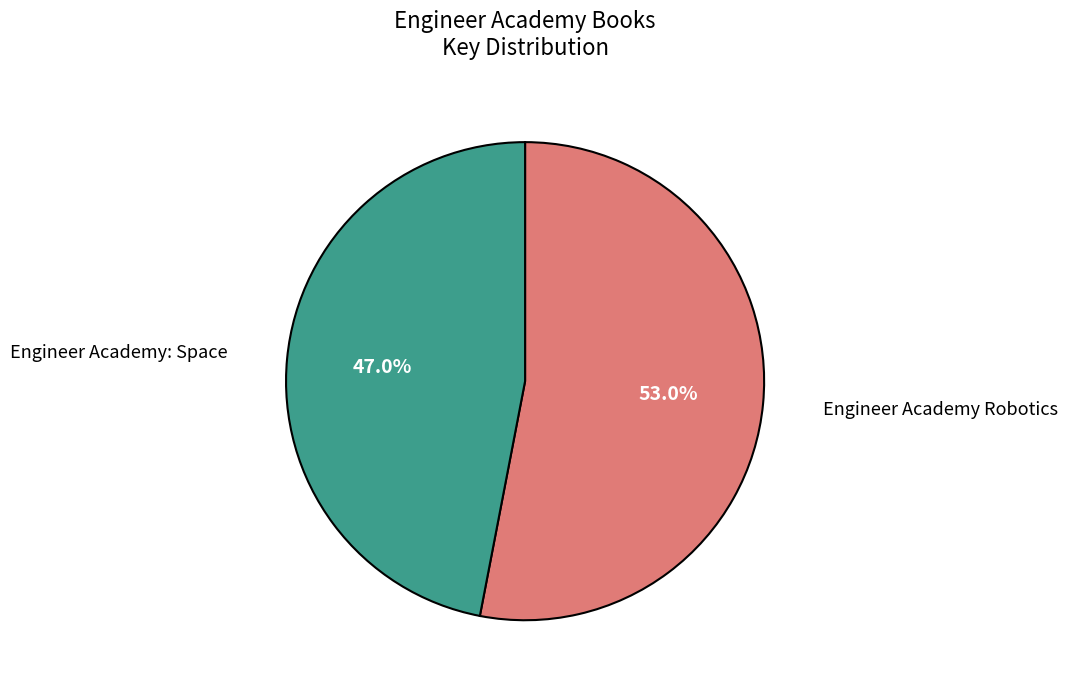

To the nearest percent, what is the average slice percentage?

50%